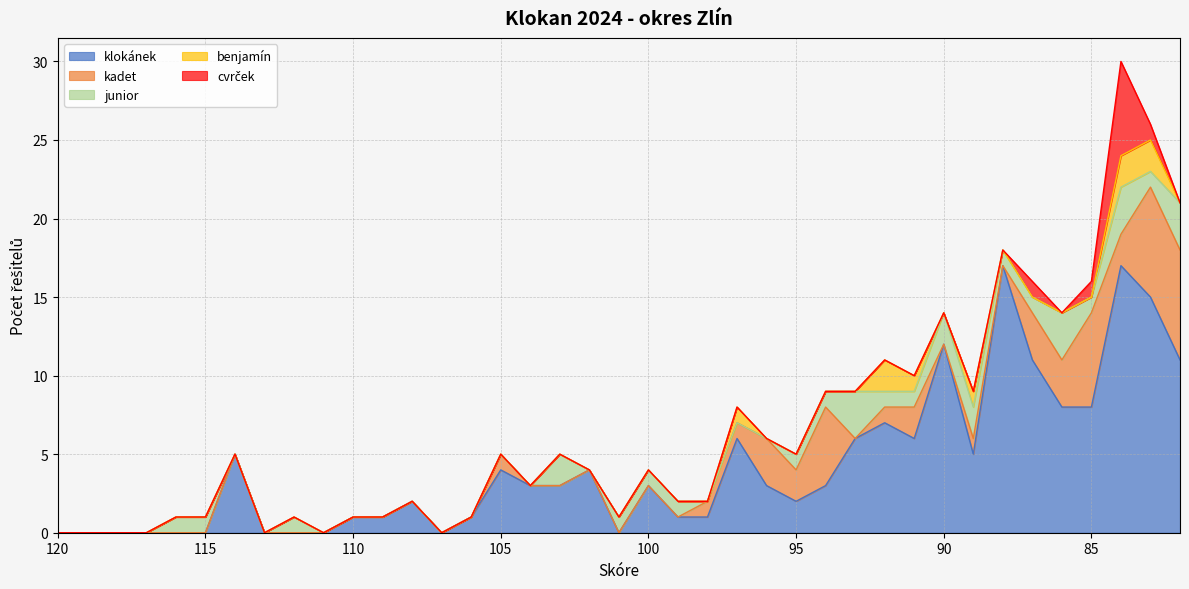

At how many categories does at least one series exceed 2?

21